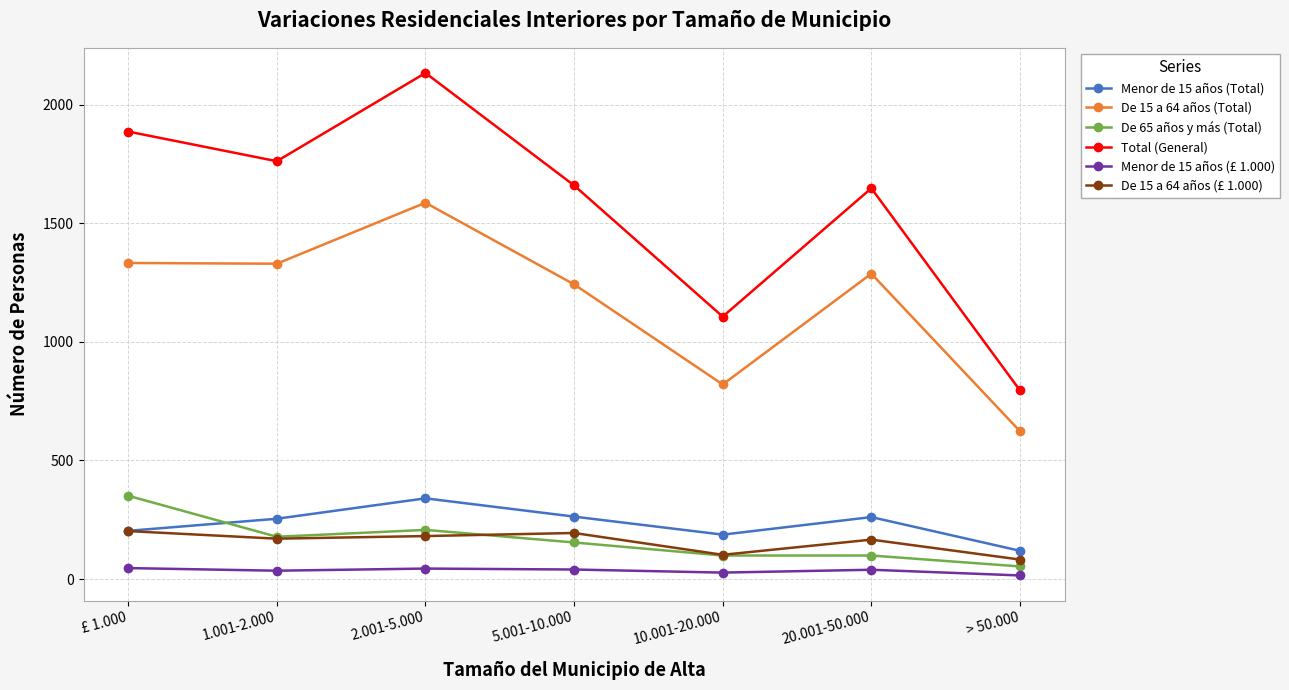

What are all the series names shown in the legend?

Menor de 15 años (Total), De 15 a 64 años (Total), De 65 años y más (Total), Total (General), Menor de 15 años (£ 1.000), De 15 a 64 años (£ 1.000)